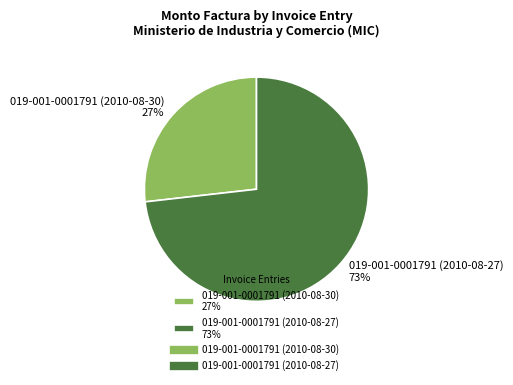

Count the number of slices in the pie.

2